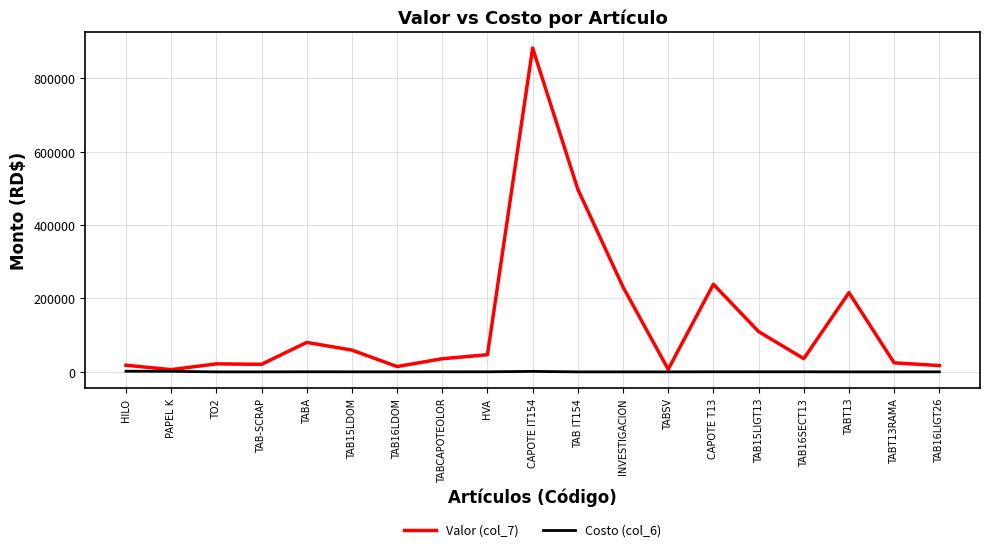

What is the smallest value displayed?

41.2